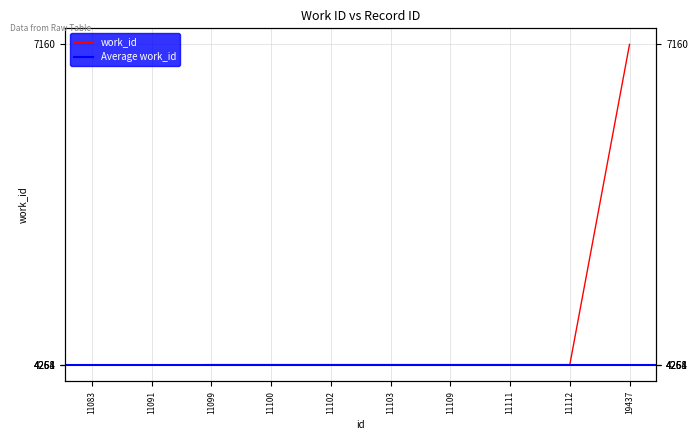

True or false: the data shows 4264 at 11100.

True